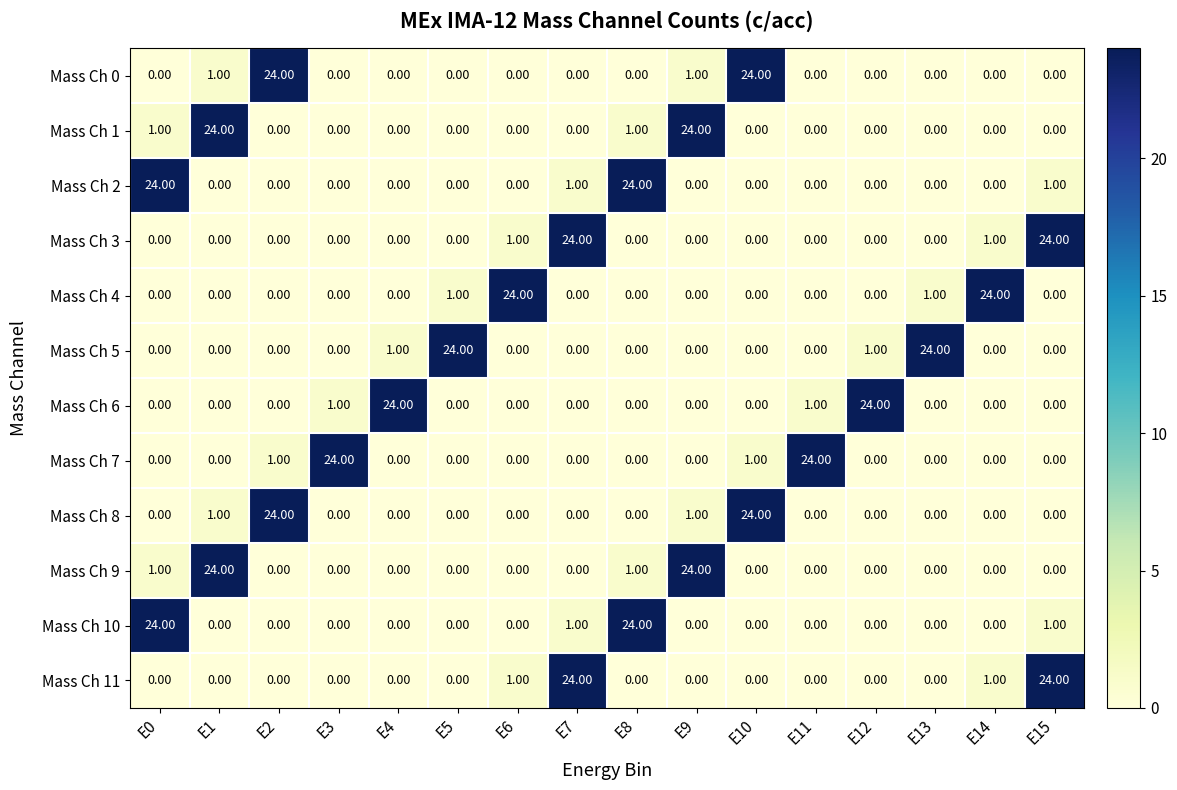

What is the spread (max minus min) of values at E12?

24